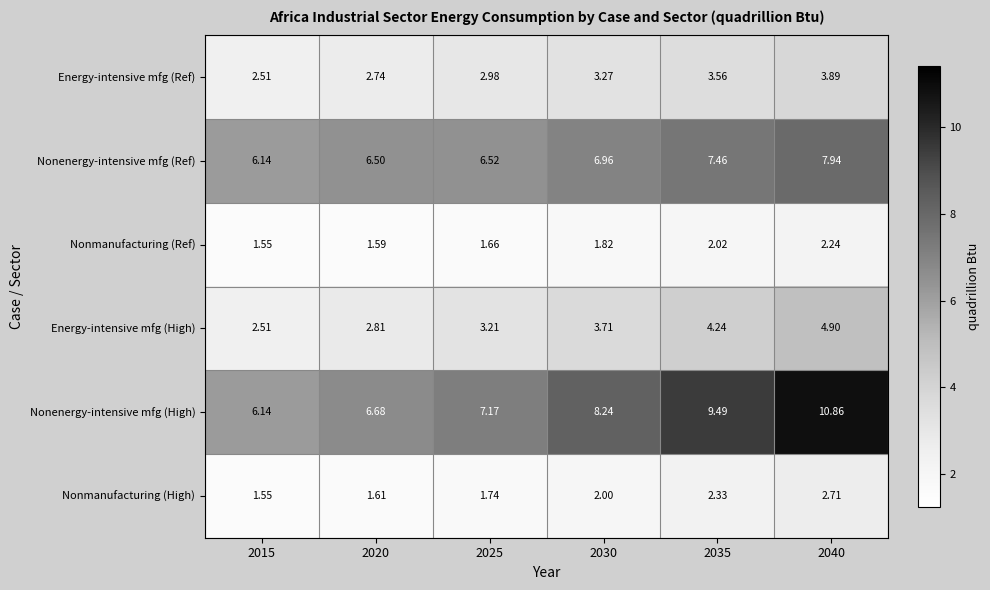

Is the value of Nonmanufacturing (High) at 2015 greater than the value of Nonmanufacturing (Ref) at 2020?

No